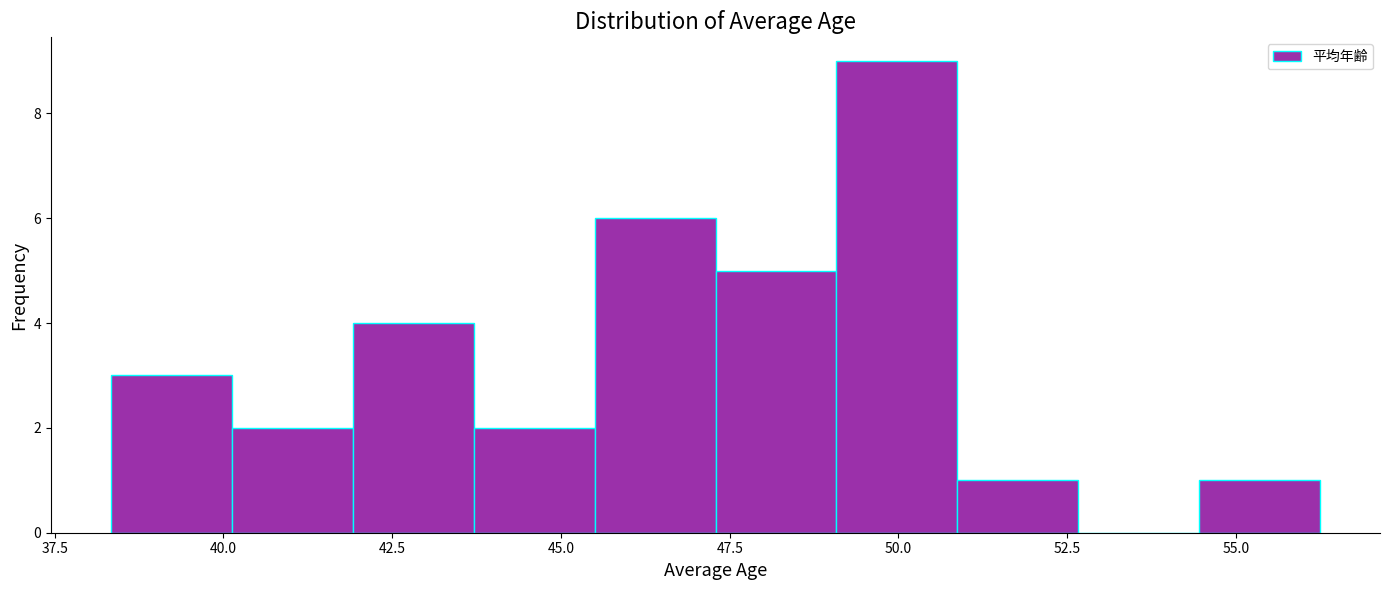

Around what value on the x-axis is the tallest bar? Give the approximate position of its centre, as read against the axis.

50.0